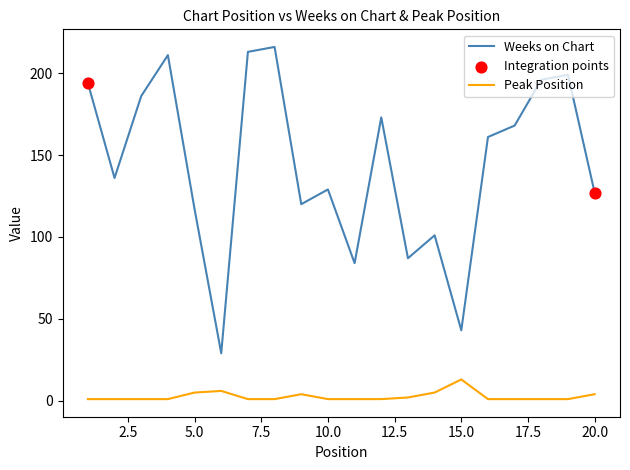

At how many categories does at least one series exceed 3?

20